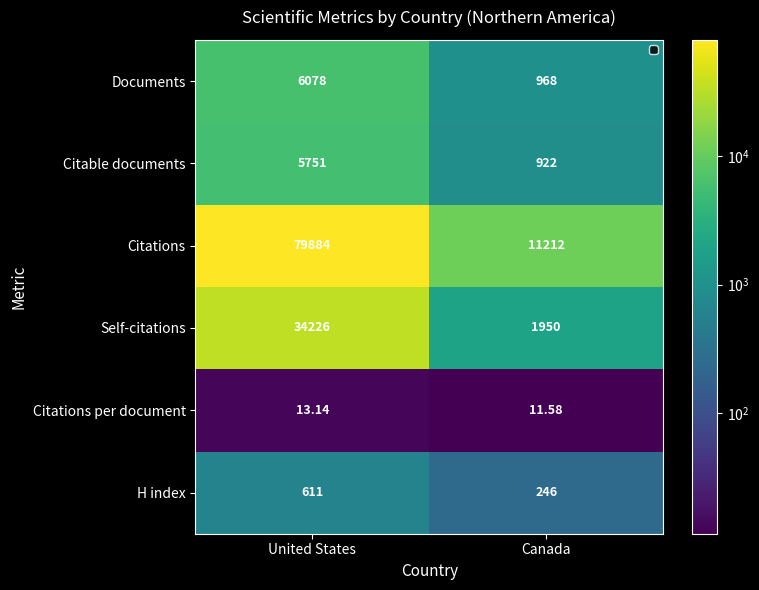

Between United States and Canada, which series saw the biggest shift?

Citations